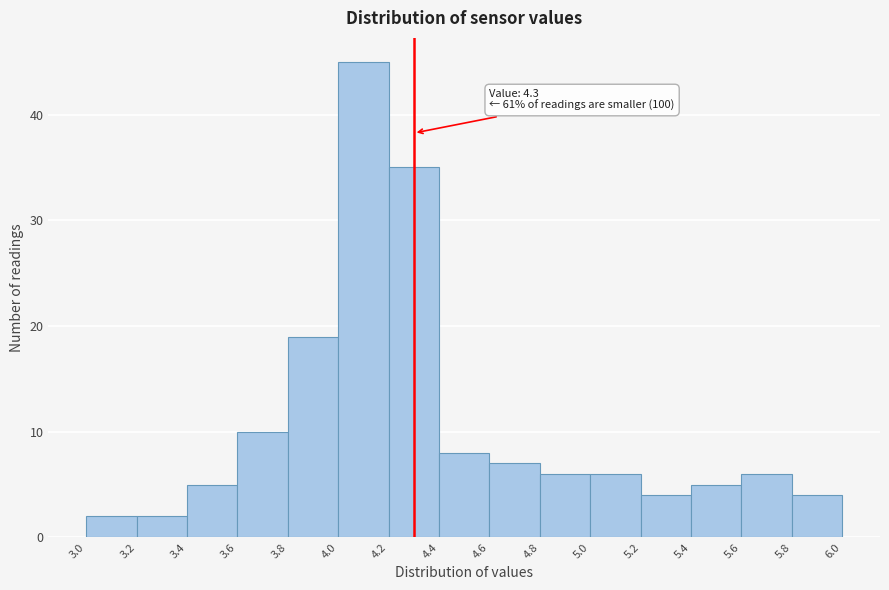

Which range on the x-axis has the tallest bar?

4.0 to 4.2